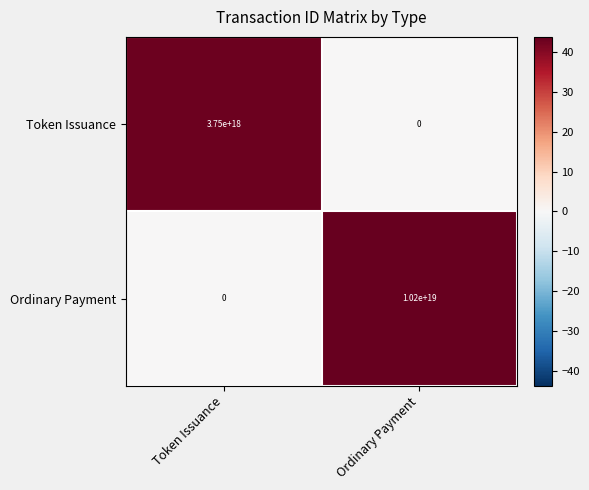

Which series changed the most between Token Issuance and Ordinary Payment?

Ordinary Payment